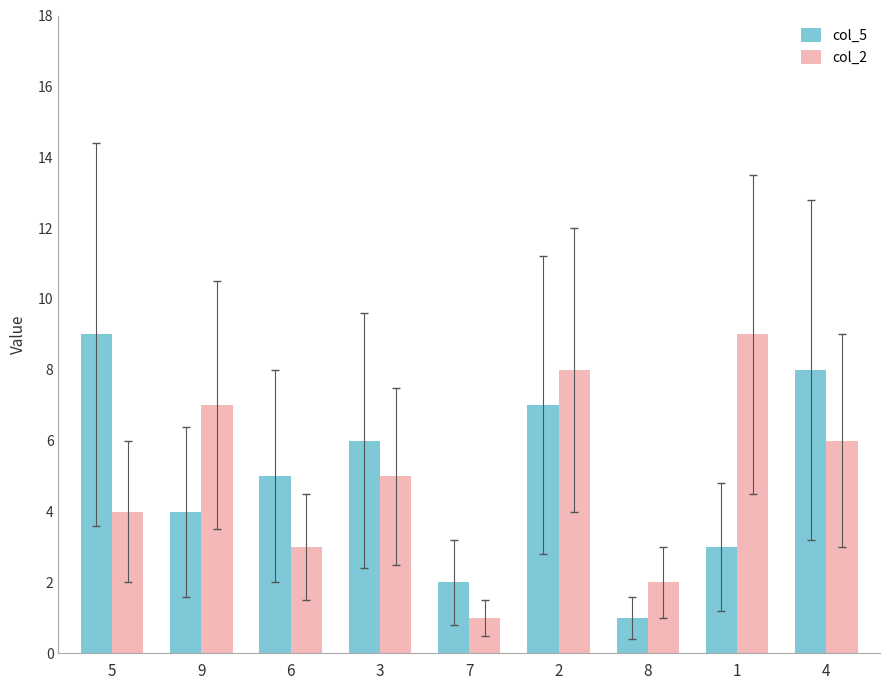

Count the col_2 values in the range 3 to 7.

5